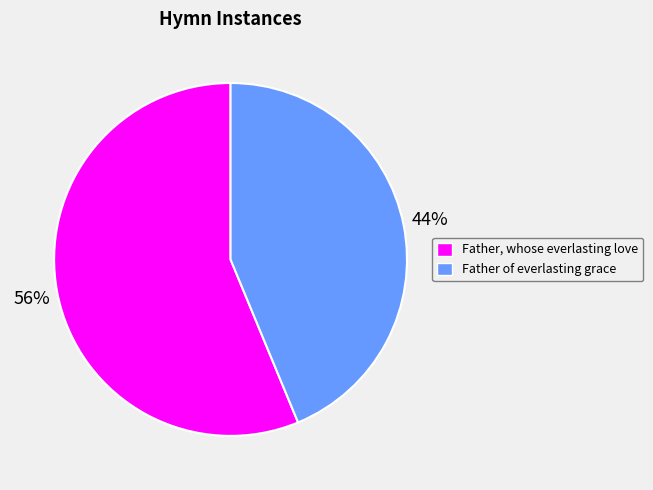

What is the ratio of the value at Father, whose everlasting love to the value at Father of everlasting grace?

1.3